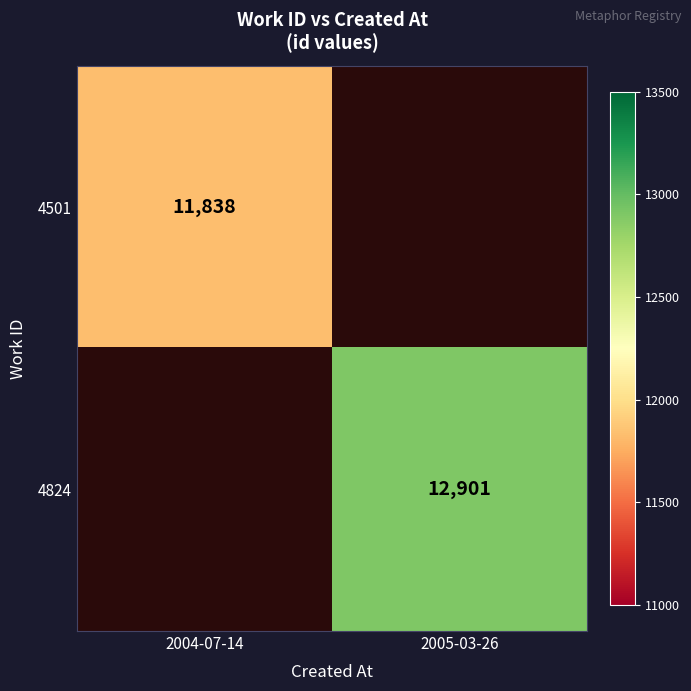

The value of 4824 at 2005-03-26 is 19700. True or false?

False